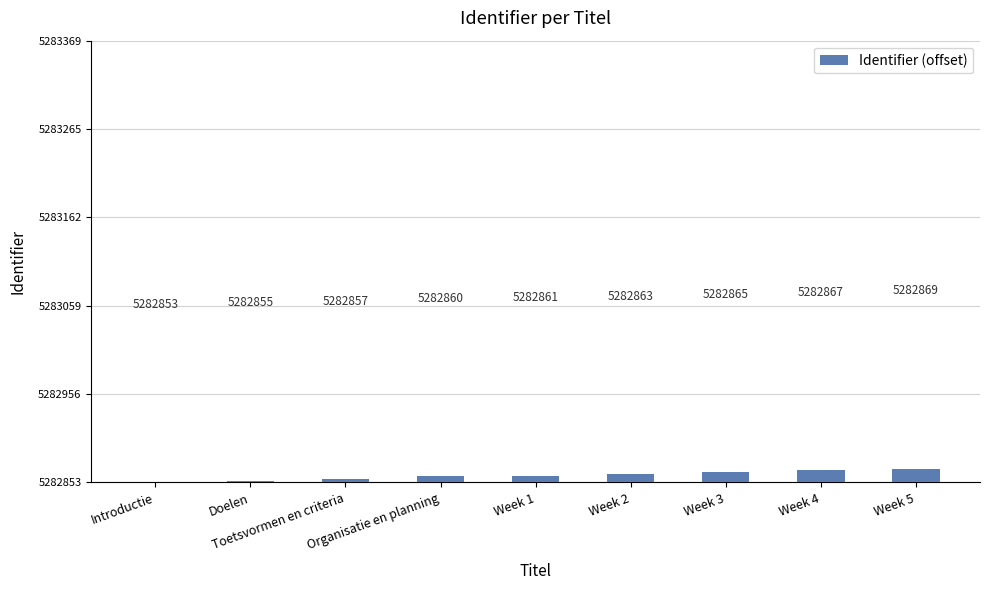

Rank the categories by value from lowest to highest.

Introductie, Doelen, Toetsvormen en criteria, Organisatie en planning, Week 1, Week 2, Week 3, Week 4, Week 5